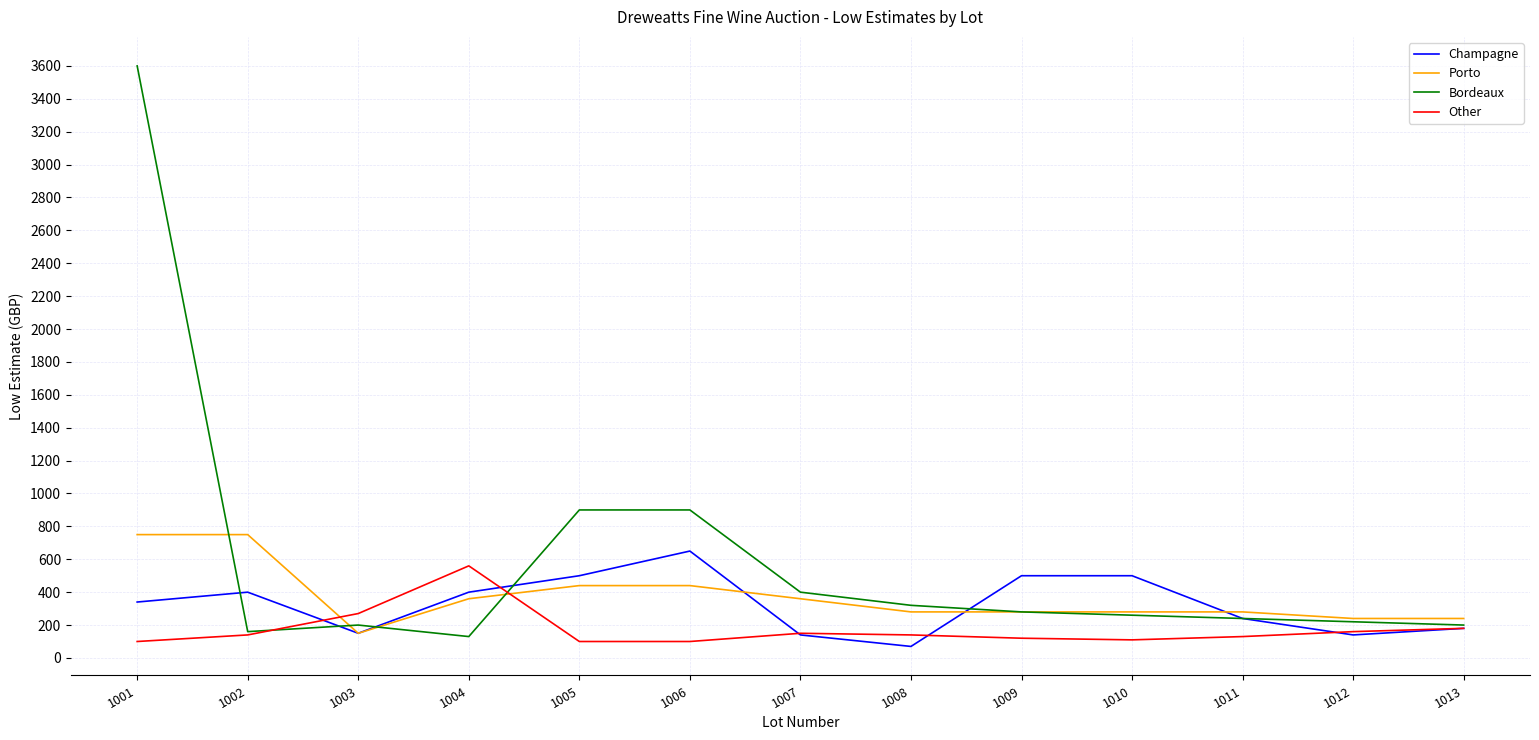

Which series has the widest spread of values?

Bordeaux